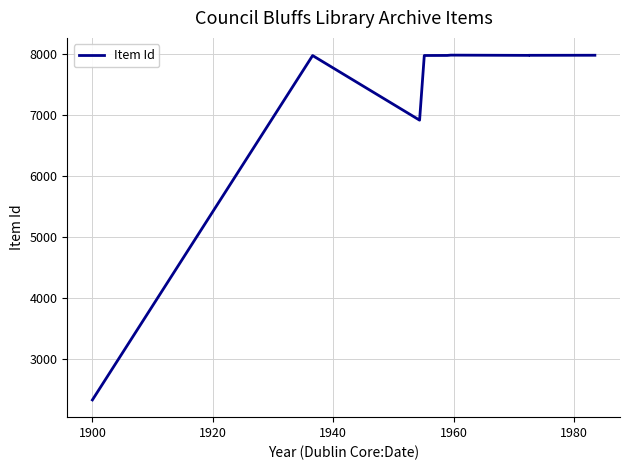

At which label is the value closest to 5153?

1920